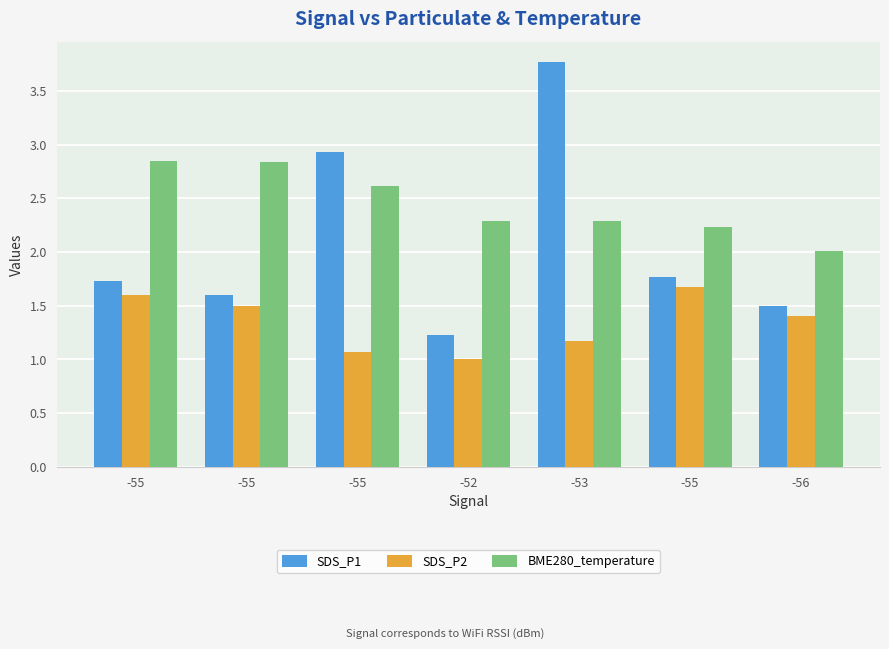

How many bars are there in each group?

3